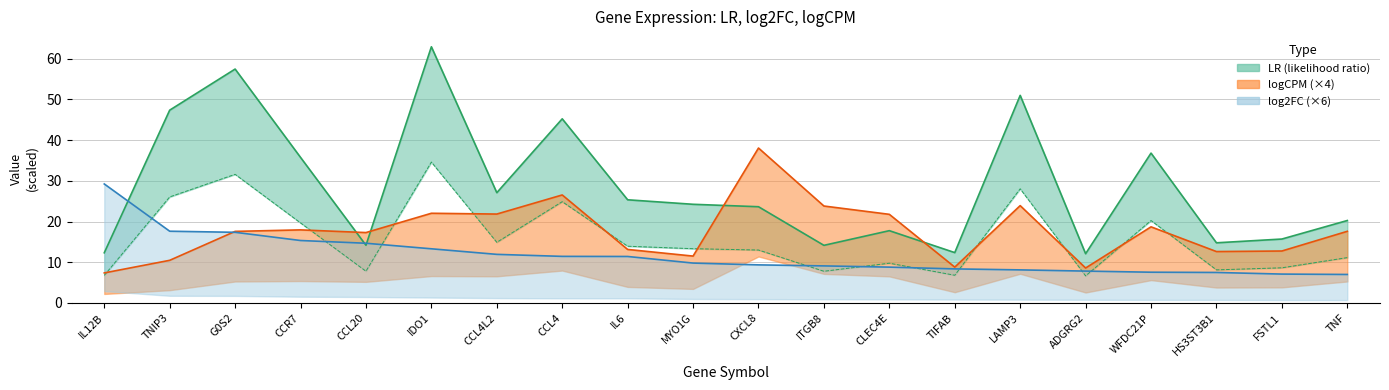

After their last crossing, which series has the higher values: log2FC or logCPM?

logCPM